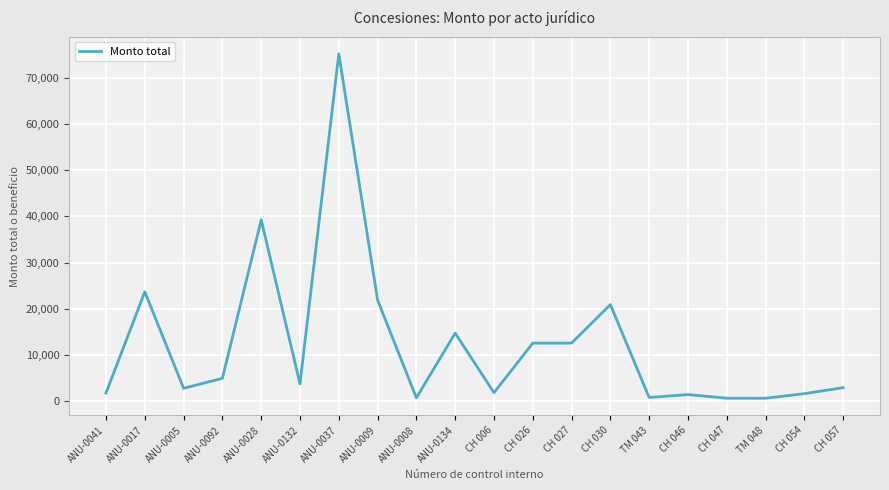

What is the maximum value shown in the chart?

75233.7